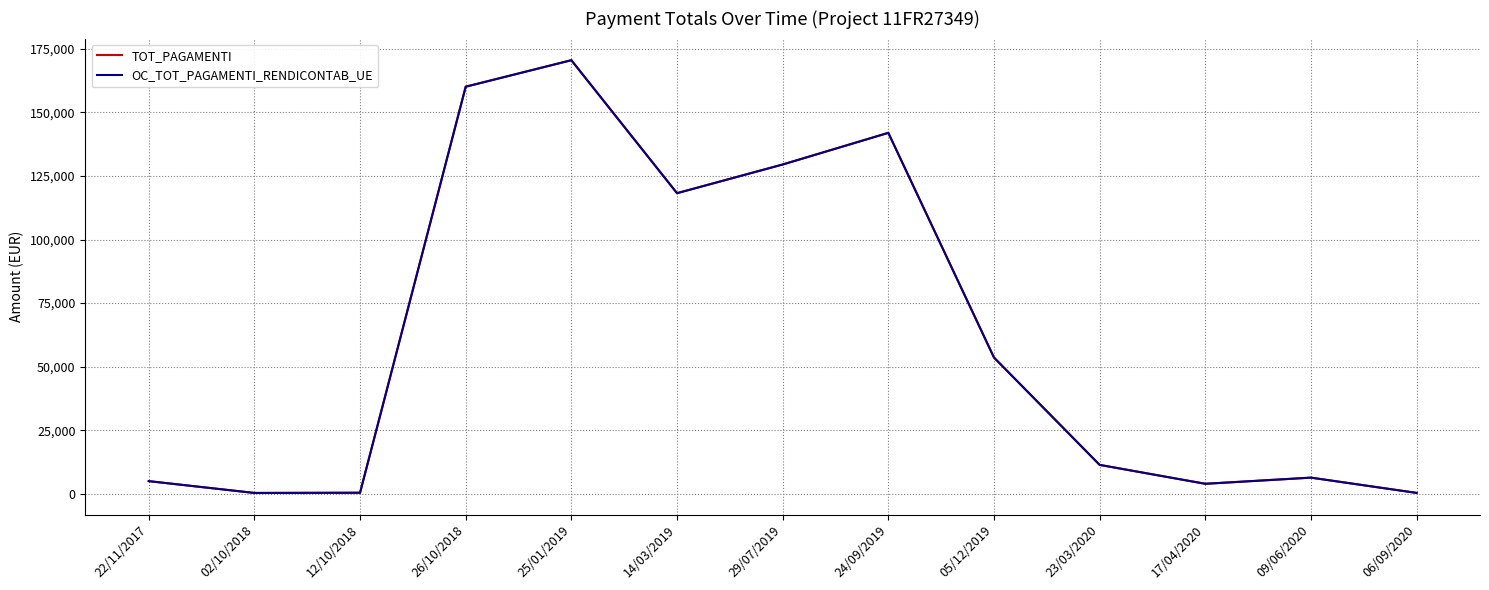

What is the minimum value shown in the chart?

375.0